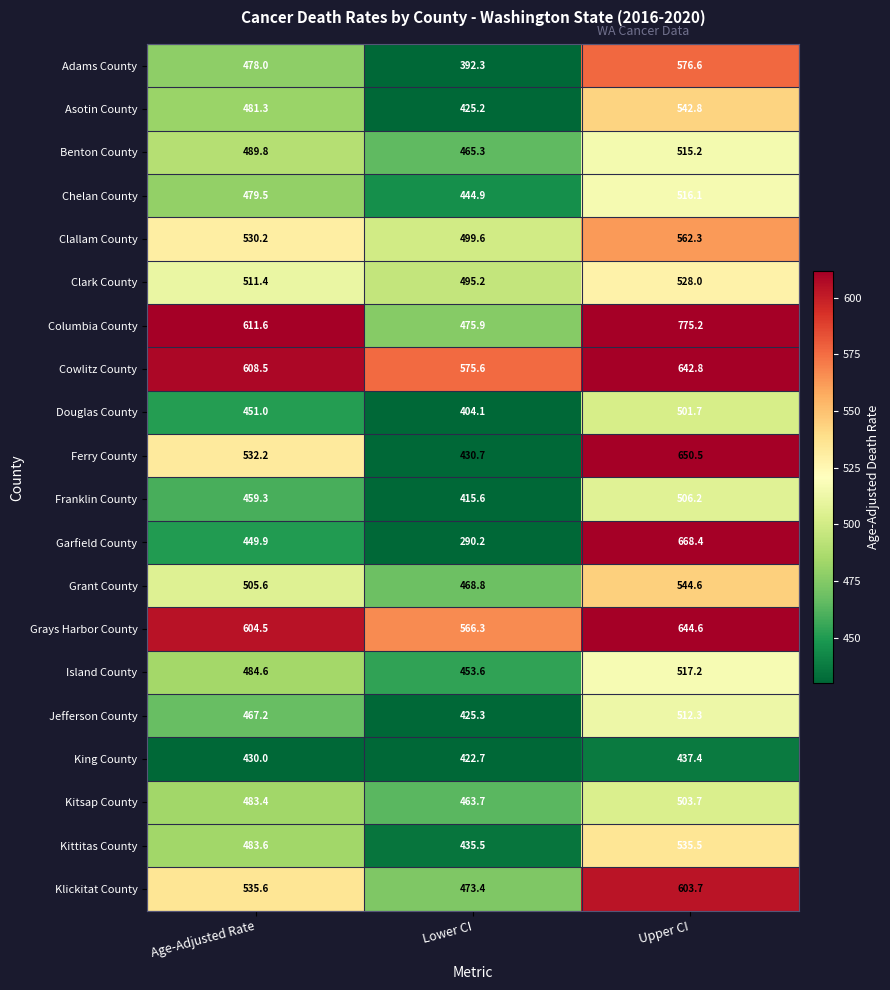

What is the difference between the second highest and minimum values in the Douglas County series?

46.9